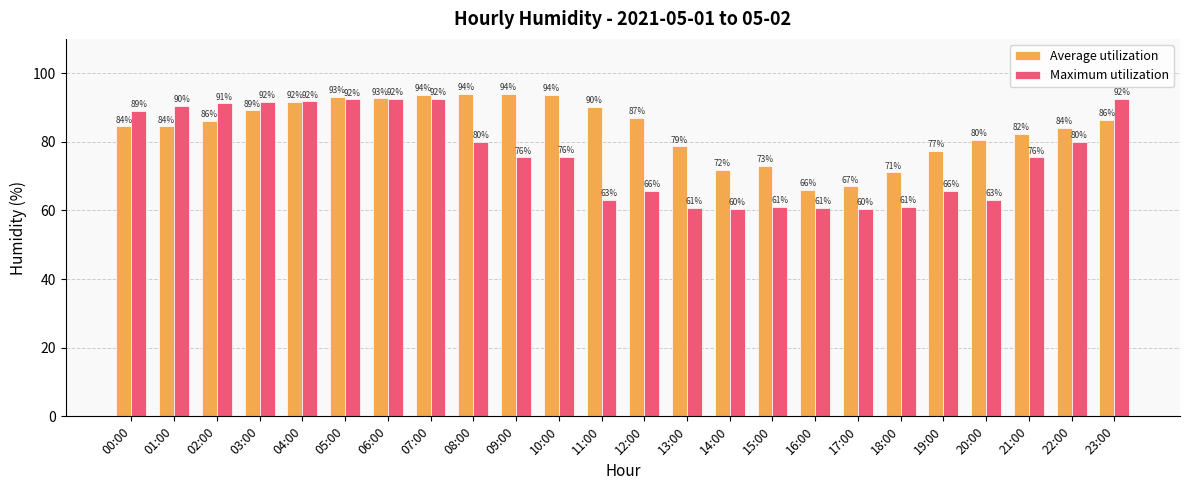

Which series has the largest total across all categories?

Average utilization